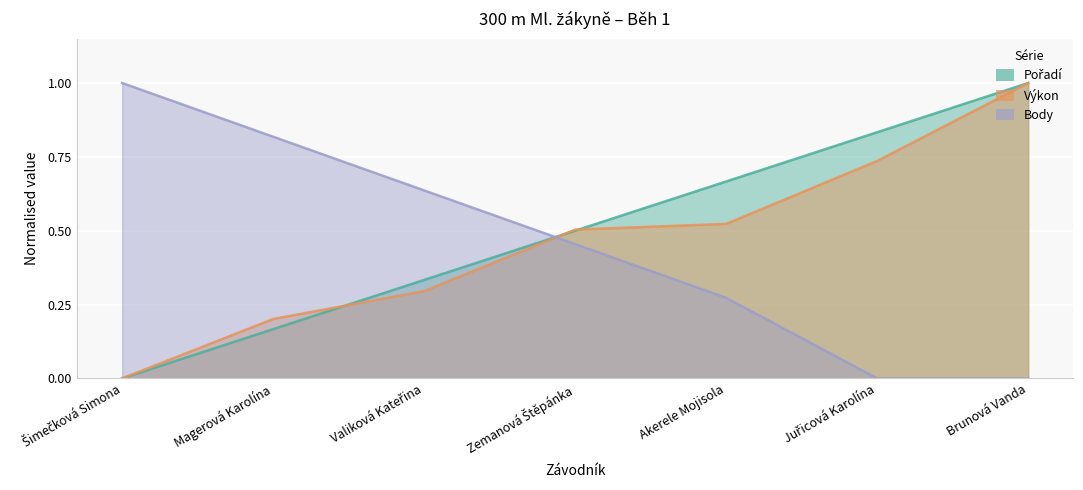

Reading right to left, list all the values displayed in this chart.

Pořadí: 1.0	0.8	0.7	0.5	0.3	0.2	0.0
Výkon: 1.0	0.7	0.5	0.5	0.3	0.2	0.0
Body: 0.0	0.0	0.3	0.5	0.6	0.8	1.0